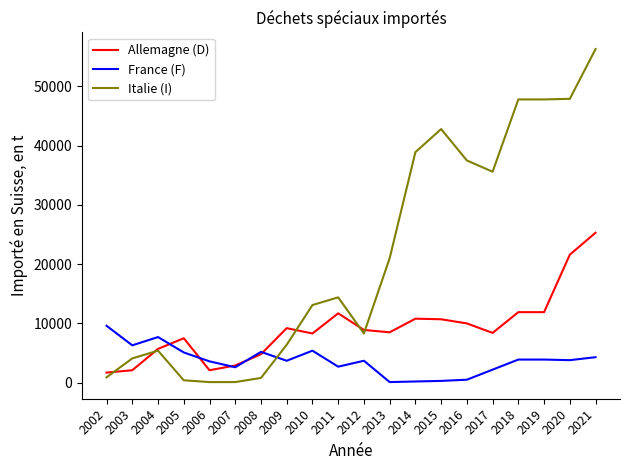

Which series has the widest spread of values?

Italie (I)